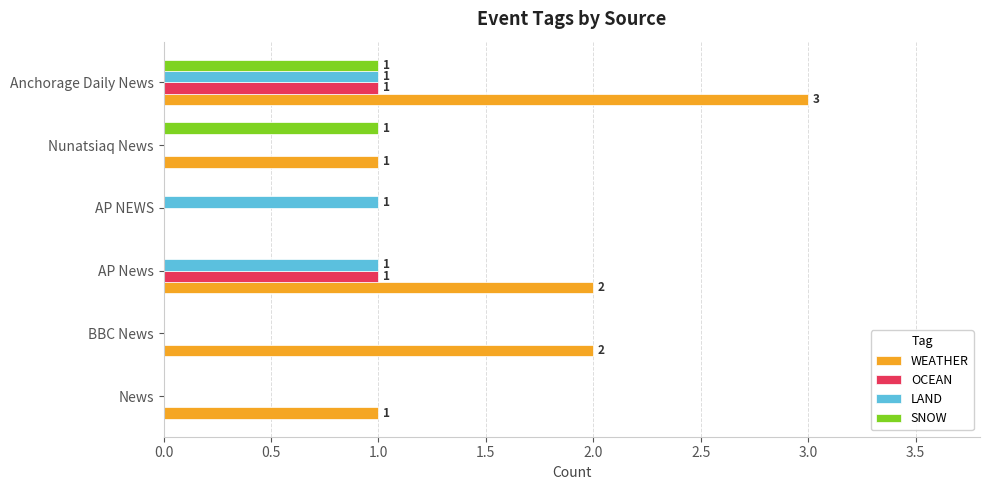

How many distinct data groups are displayed?

4